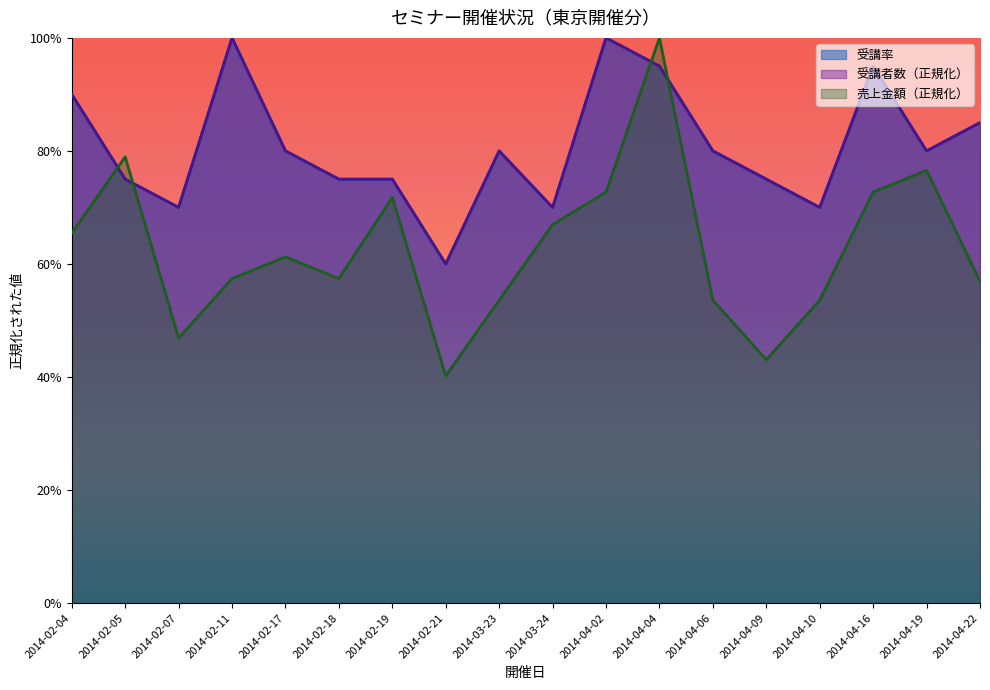

At which category is the sum across all series the highest?

2014-04-04